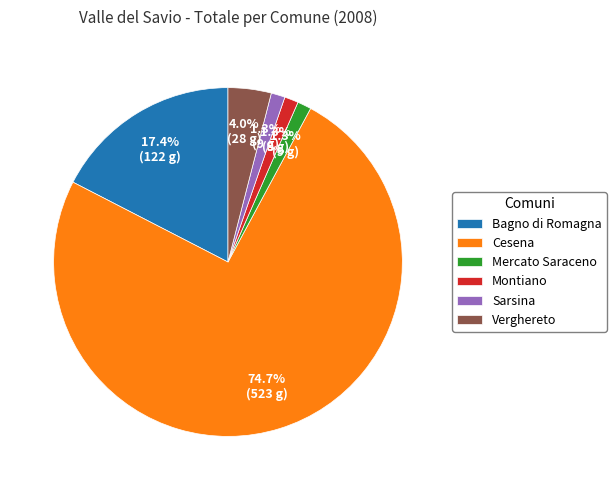

Is it true that Bagno di Romagna is 17% of the pie?

True